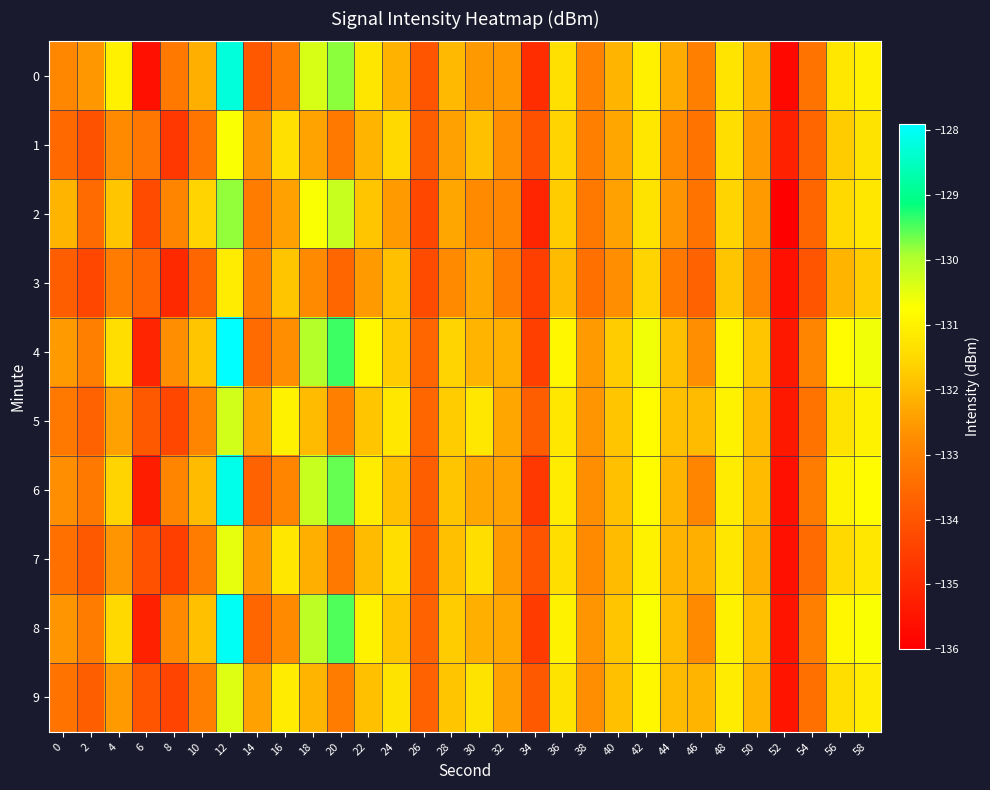

Which series has the largest total across all categories?

4